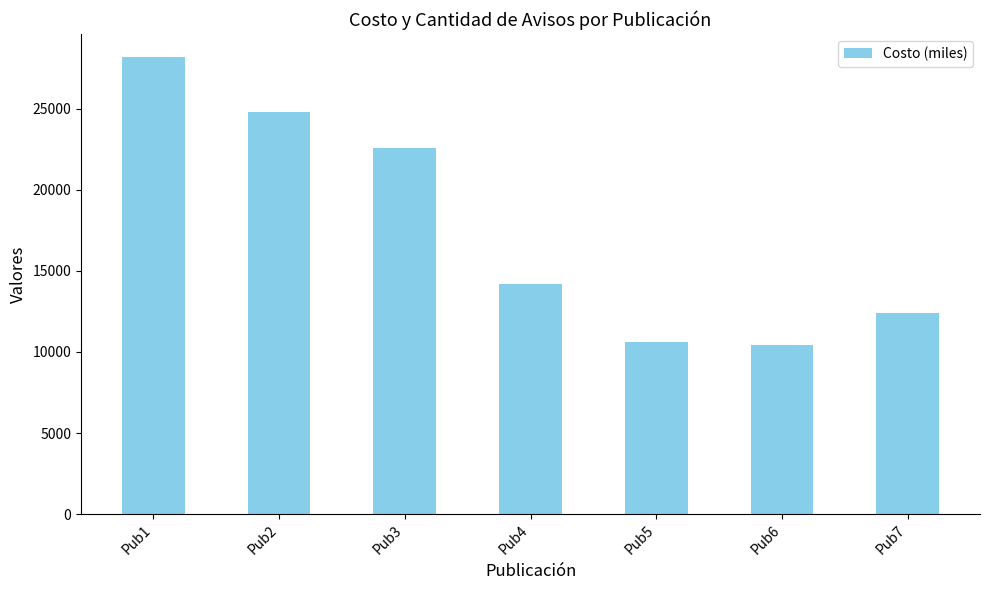

Which label corresponds to the largest value in the chart?

Pub1